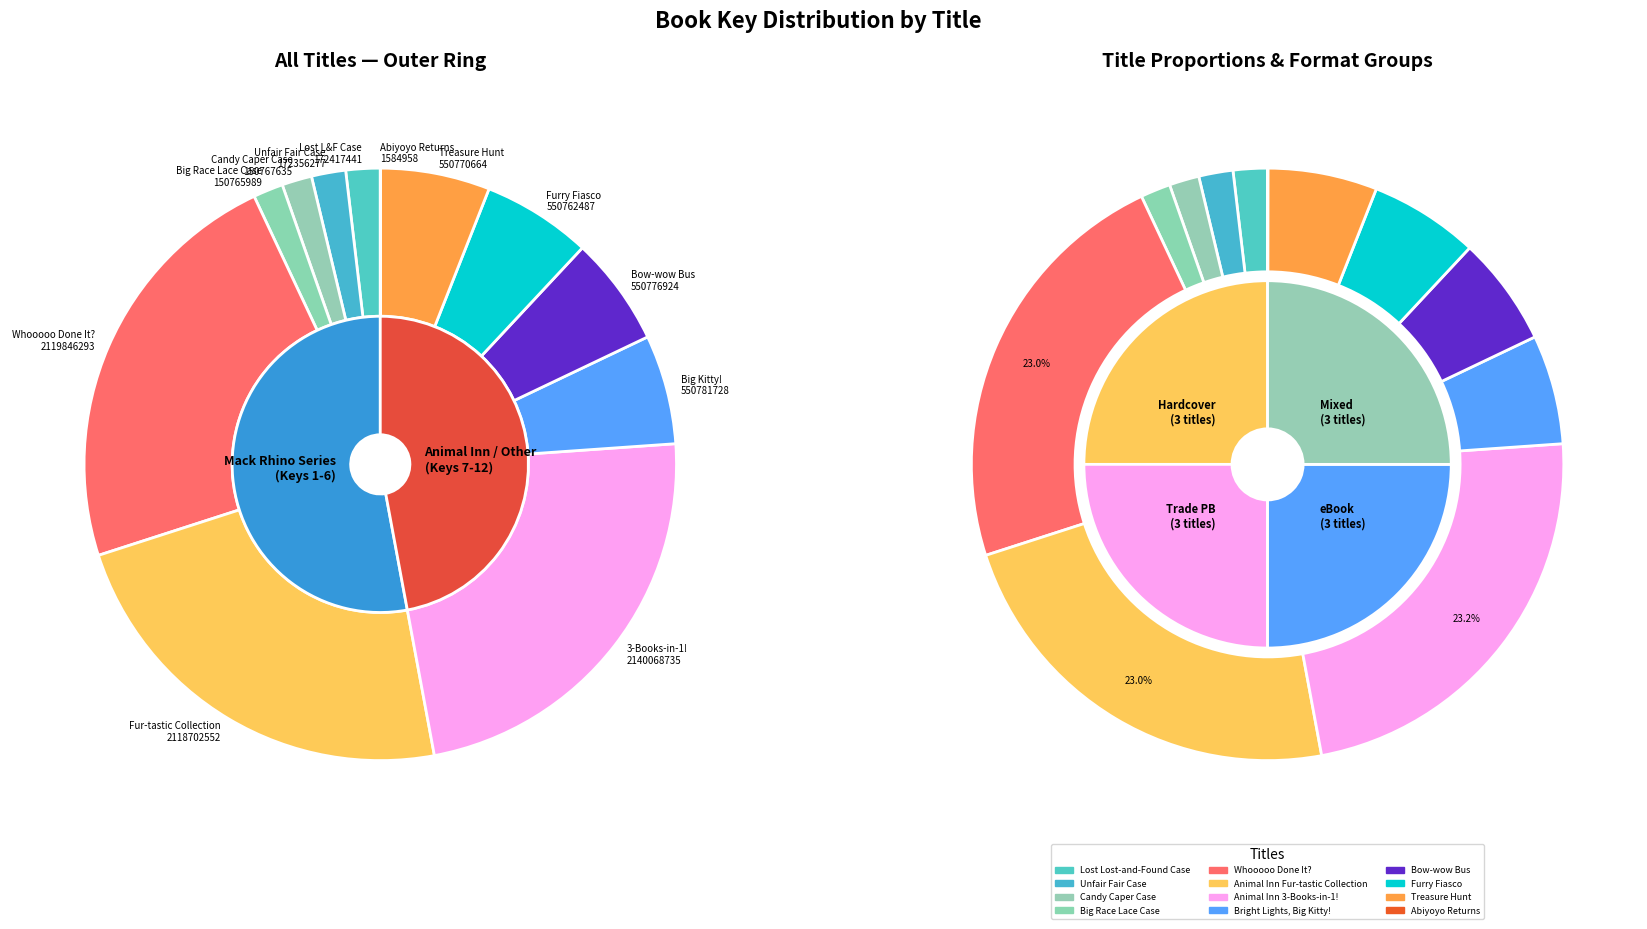

Approximately how many times larger is the value at Bow-wow Bus compared to Lost Lost-and-Found Case?

3.2